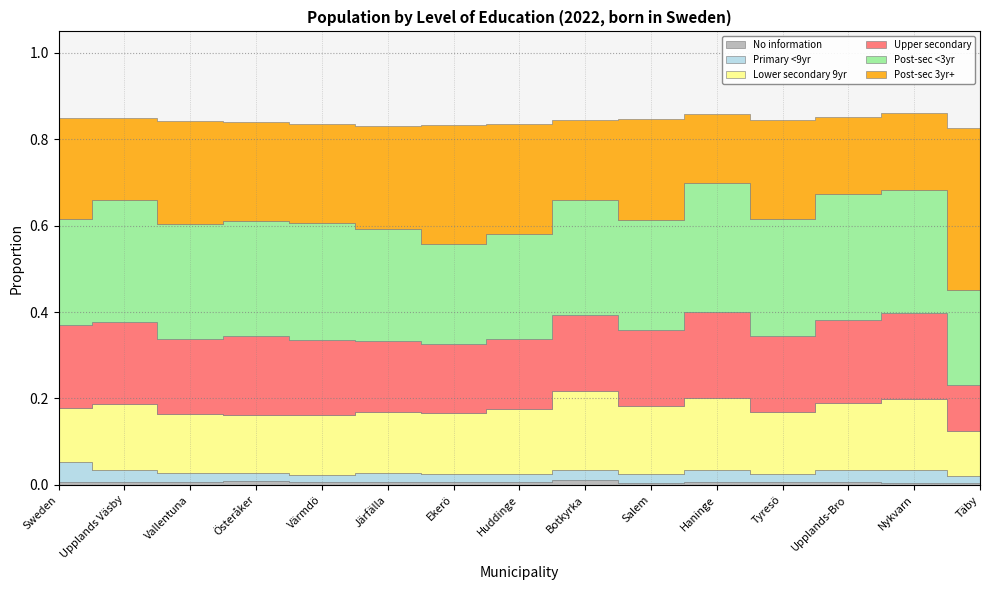

List the series in order of their peak value, highest first.

Post-sec 3yr+, Post-sec <3yr, Upper secondary, Lower secondary 9yr, Primary <9yr, No information